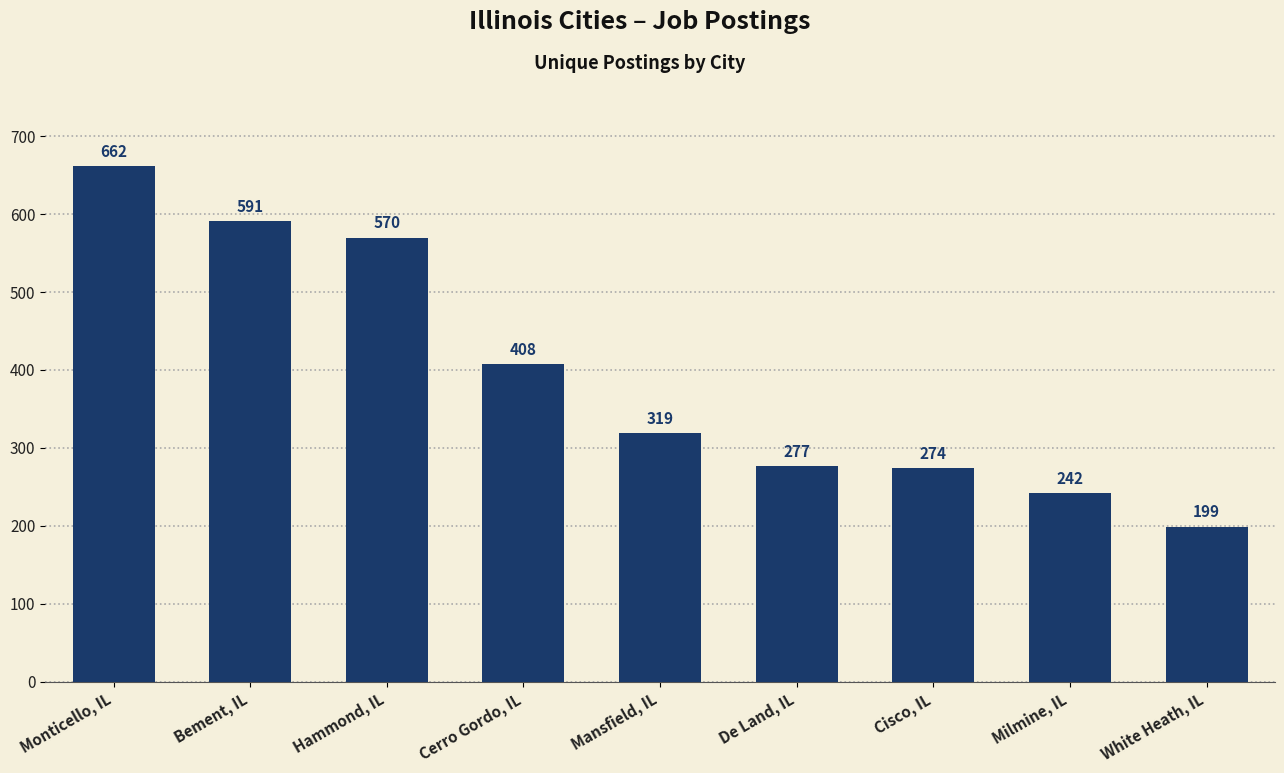

The value at White Heath, IL is 279. True or false?

False